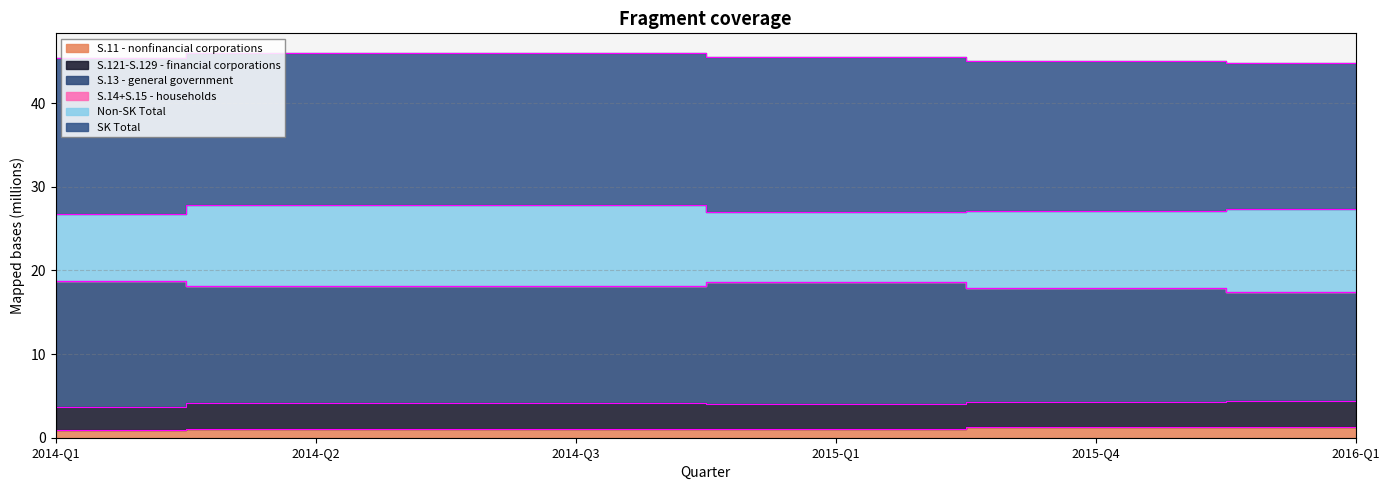

What is the greatest value displayed?

18.7